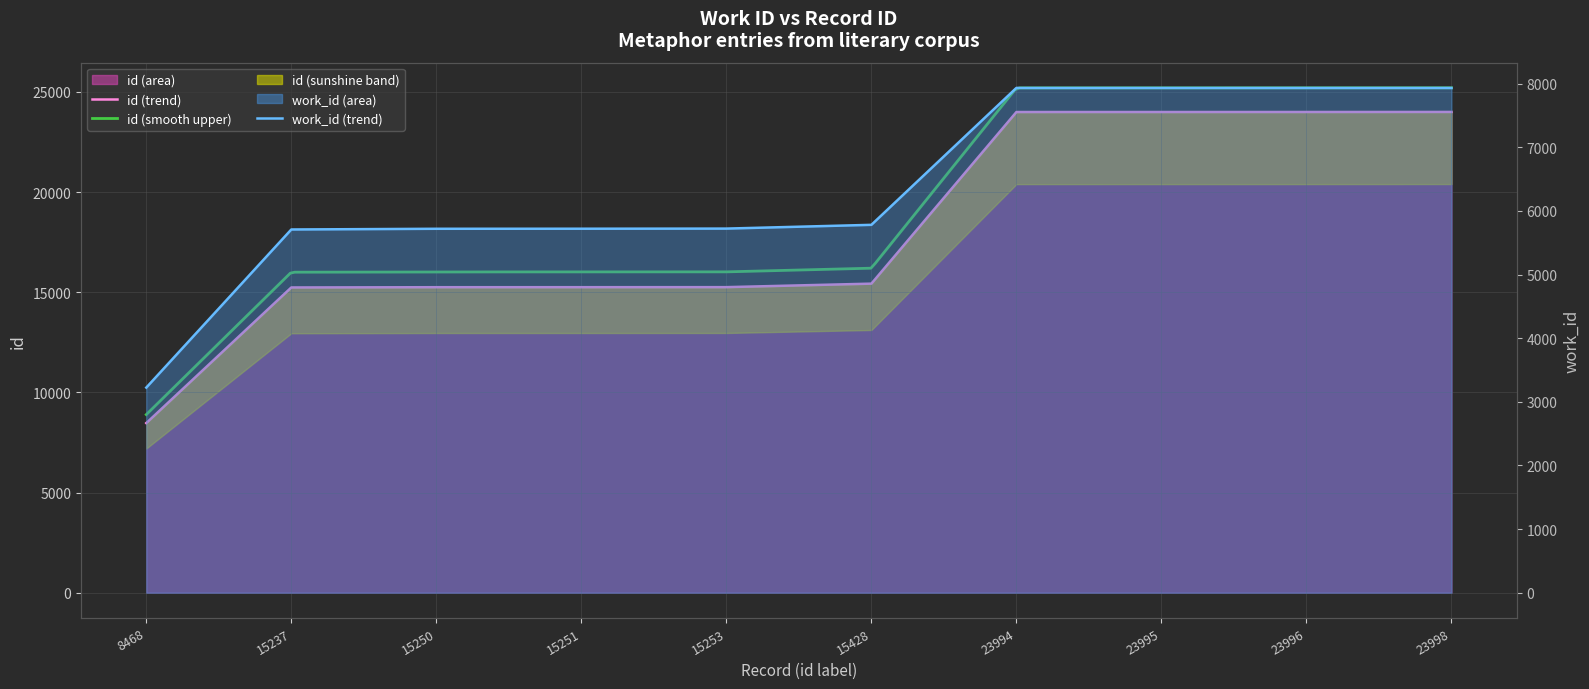

What is the highest value of the work_id series?

7934